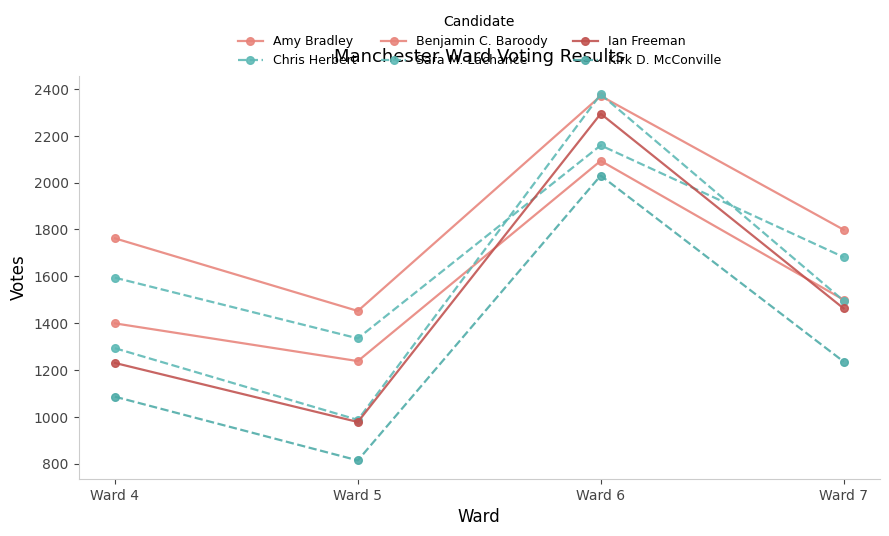

How many categories are shown in the chart?

4